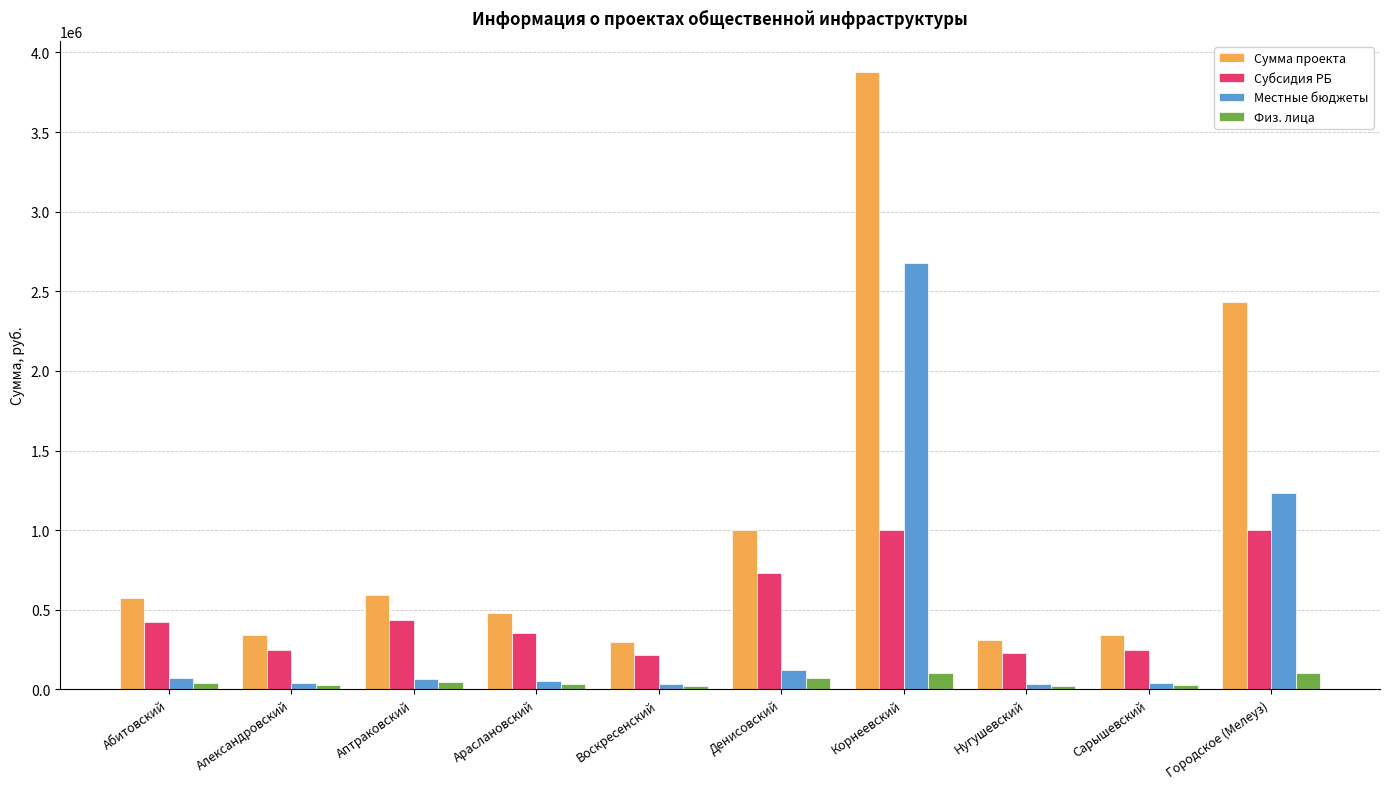

List the series in order of their peak value, lowest first.

Физ. лица, Субсидия РБ, Местные бюджеты, Сумма проекта